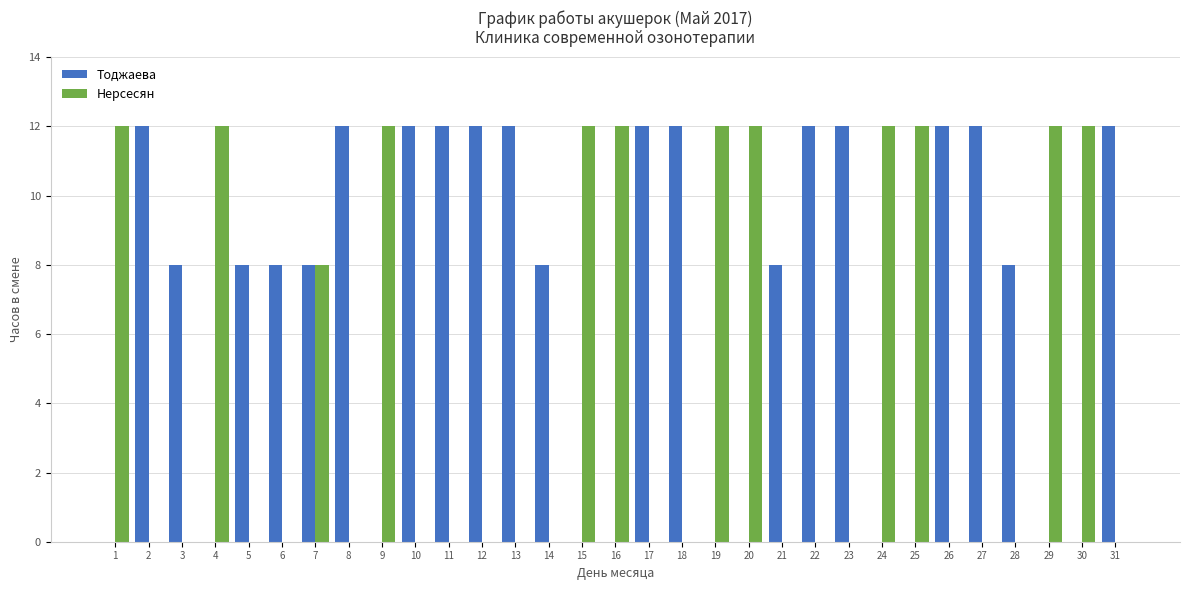

What is the average value of the Тоджаева series?

7